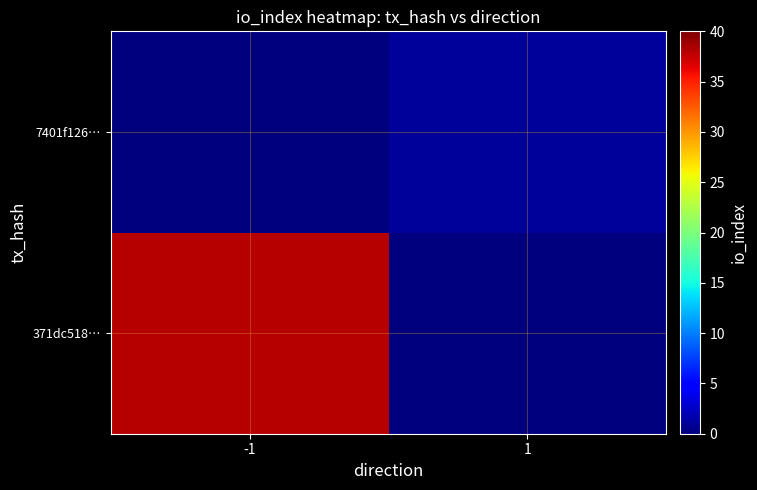

Reading left to right, extract all data points from this chart.

371dc518…: -1=38	1=0
7401f126…: -1=0	1=1